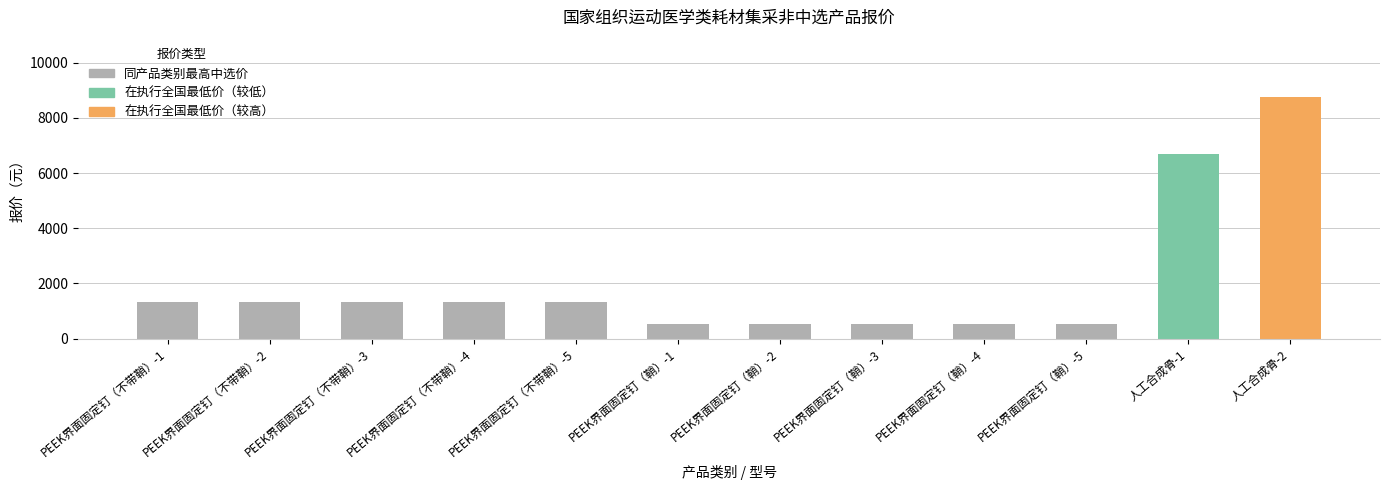

At which label is the value closest to 4642?

人工合成骨-1